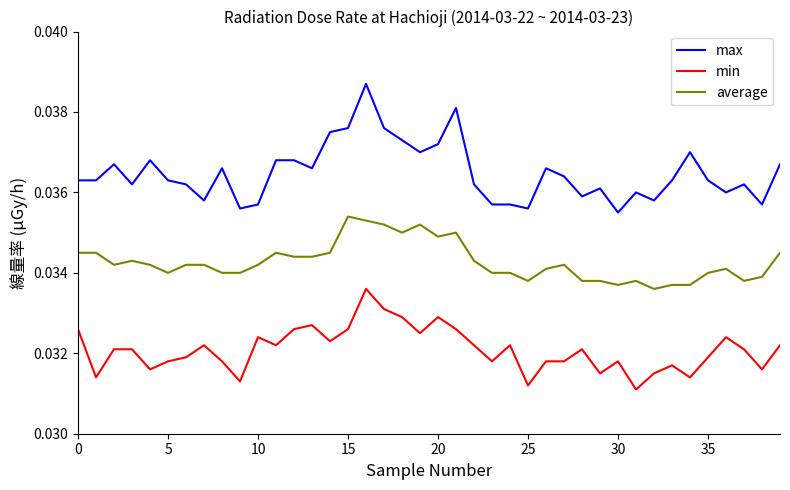

True or false: min and max cross at least once.

False